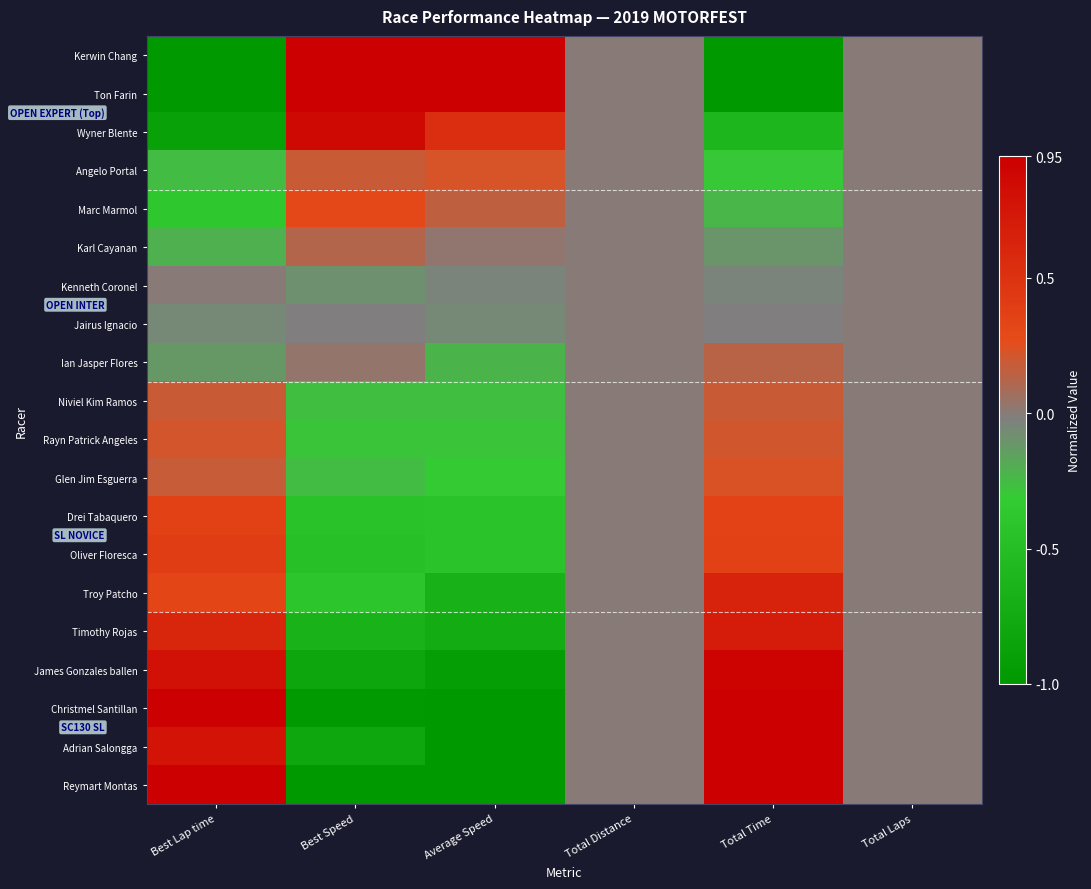

What is the total value across all series at Total Time?

3.4